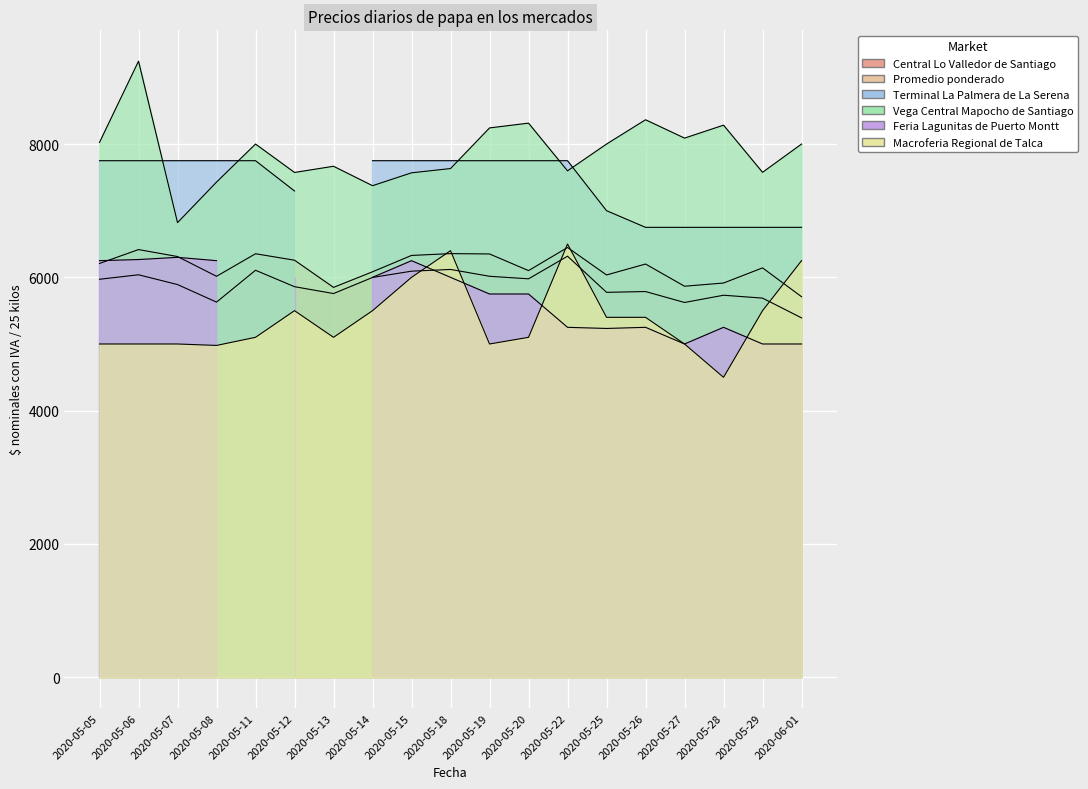

Count the number of categories in the chart.

19